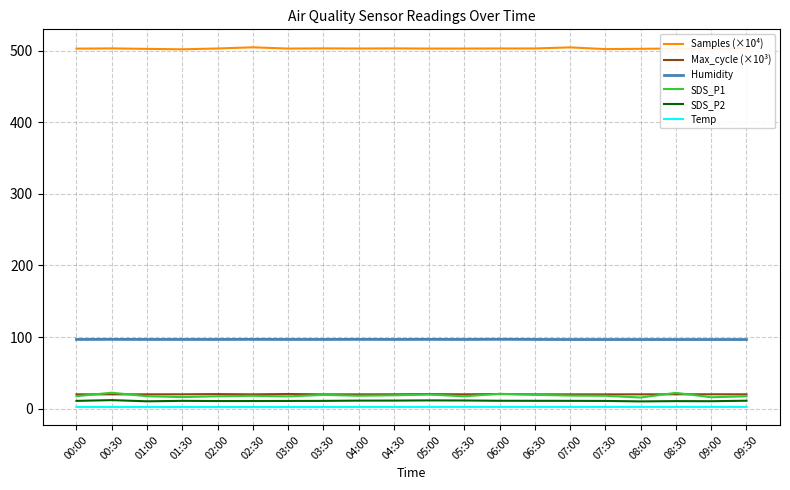

Which series has the widest spread of values?

SDS_P1